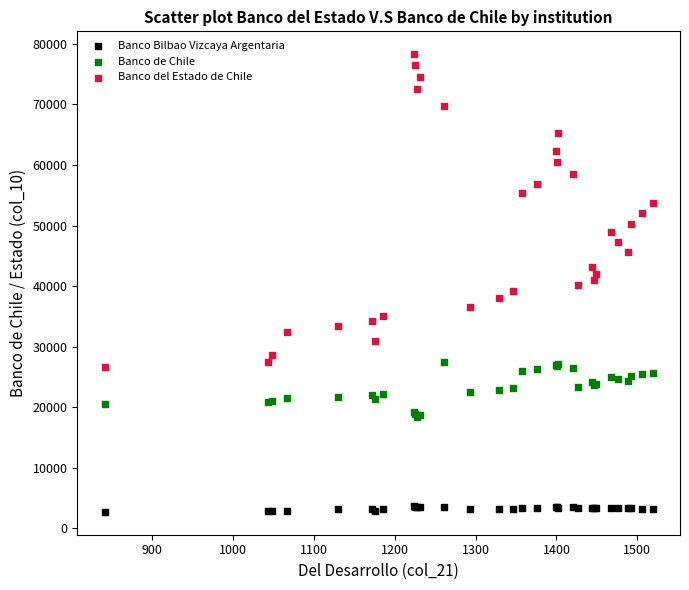

Which series reaches the minimum Y coordinate?

Banco Bilbao Vizcaya Argentaria